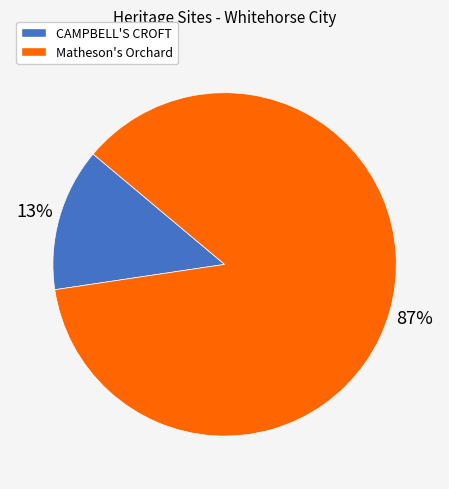

Between CAMPBELL'S CROFT and Matheson's Orchard, which is larger?

Matheson's Orchard